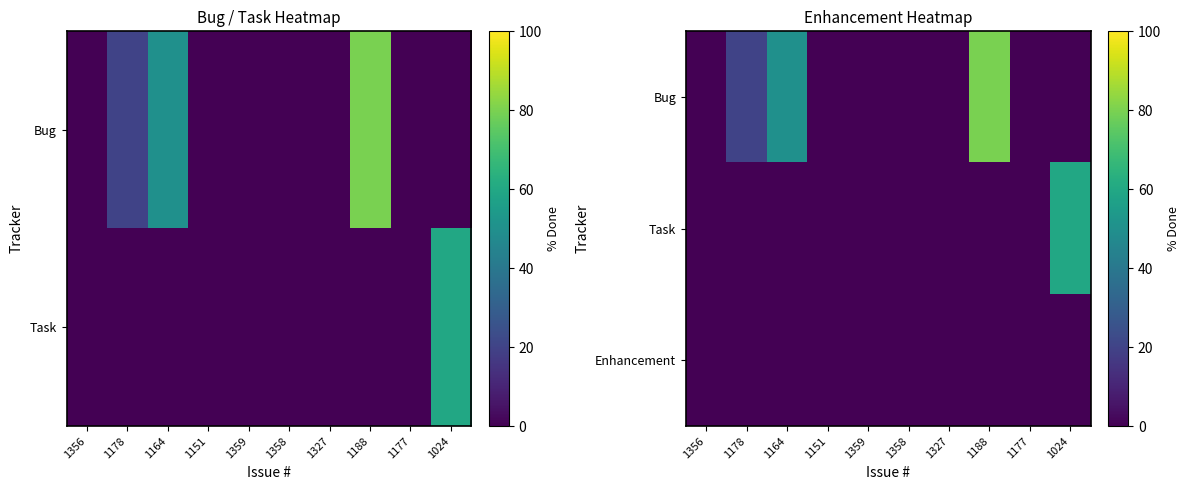

What is the sum of the Bug values at 1178 and 1024?

20